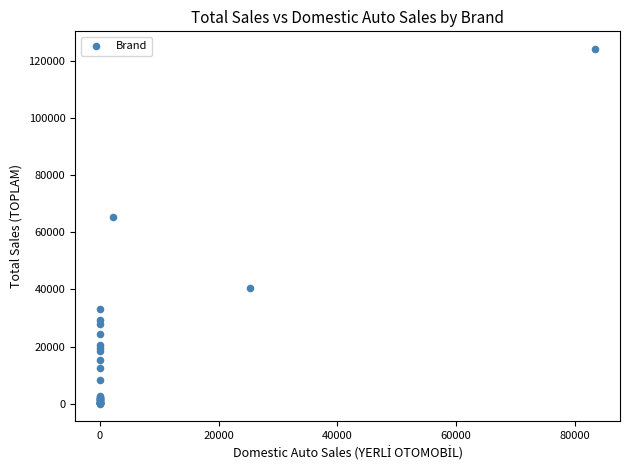

What Y value in the scatter plot is closest to 62171?

65513